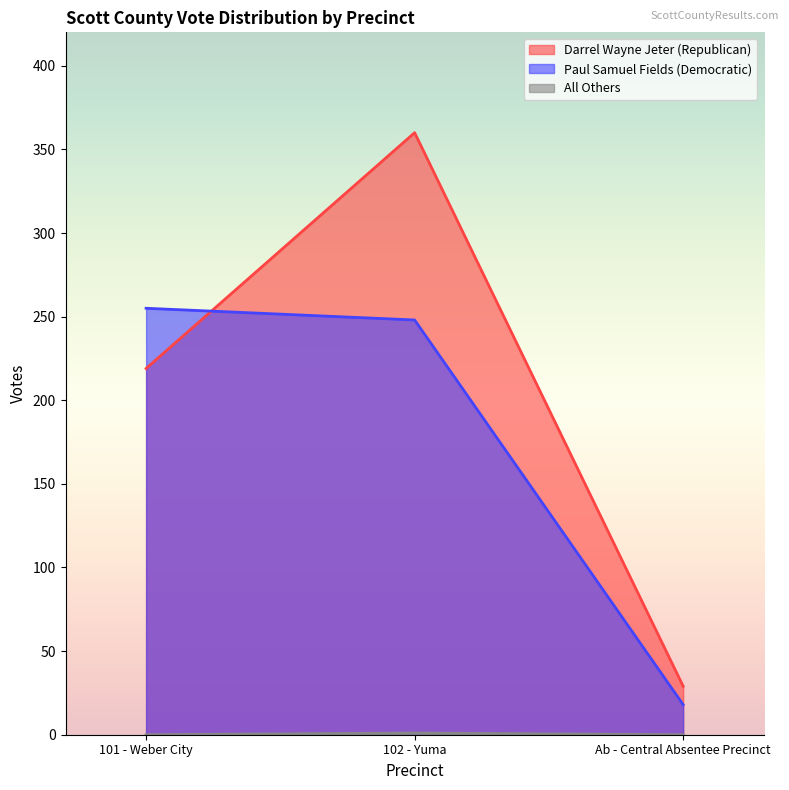

What is the difference between the maximum and second lowest values in the All Others series?

1